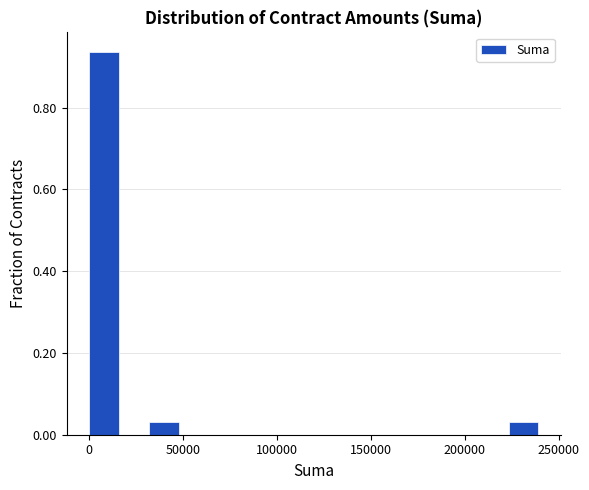

Around what value on the x-axis is the tallest bar? Give the approximate position of its centre, as read against the axis.

10000